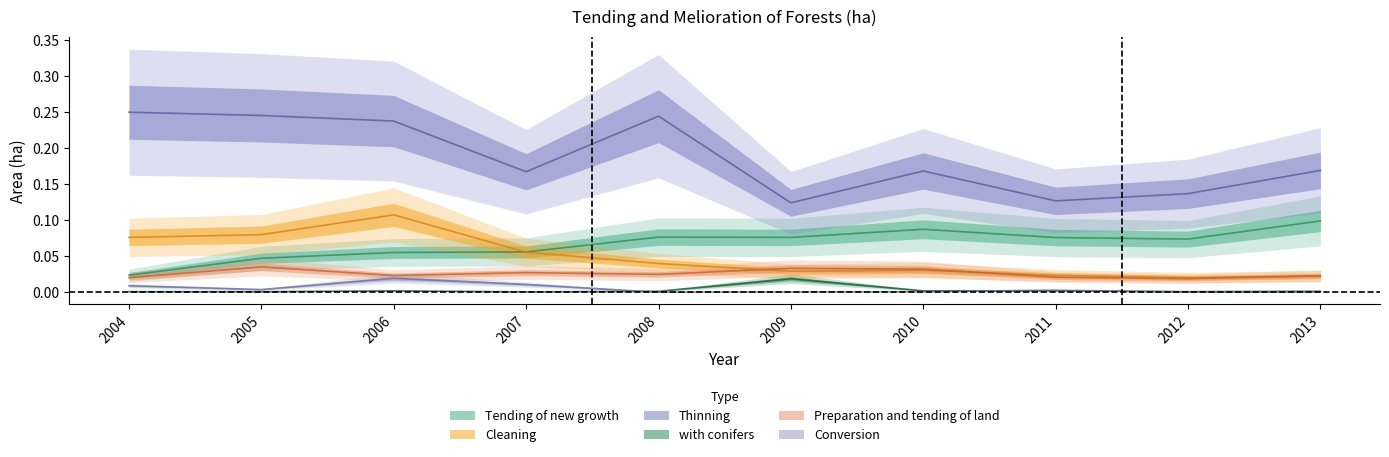

Rank the categories by with conifers value from highest to lowest.

2009, 2011, 2010, 2006, 2013, 2008, 2012, 2004, 2005, 2007